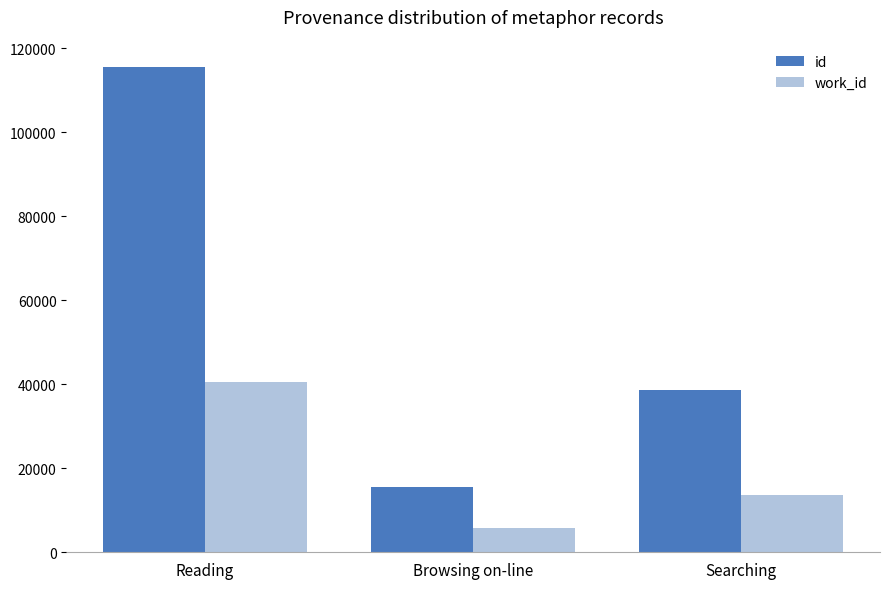

List the labels in order of id value, smallest first.

Browsing on-line, Searching, Reading